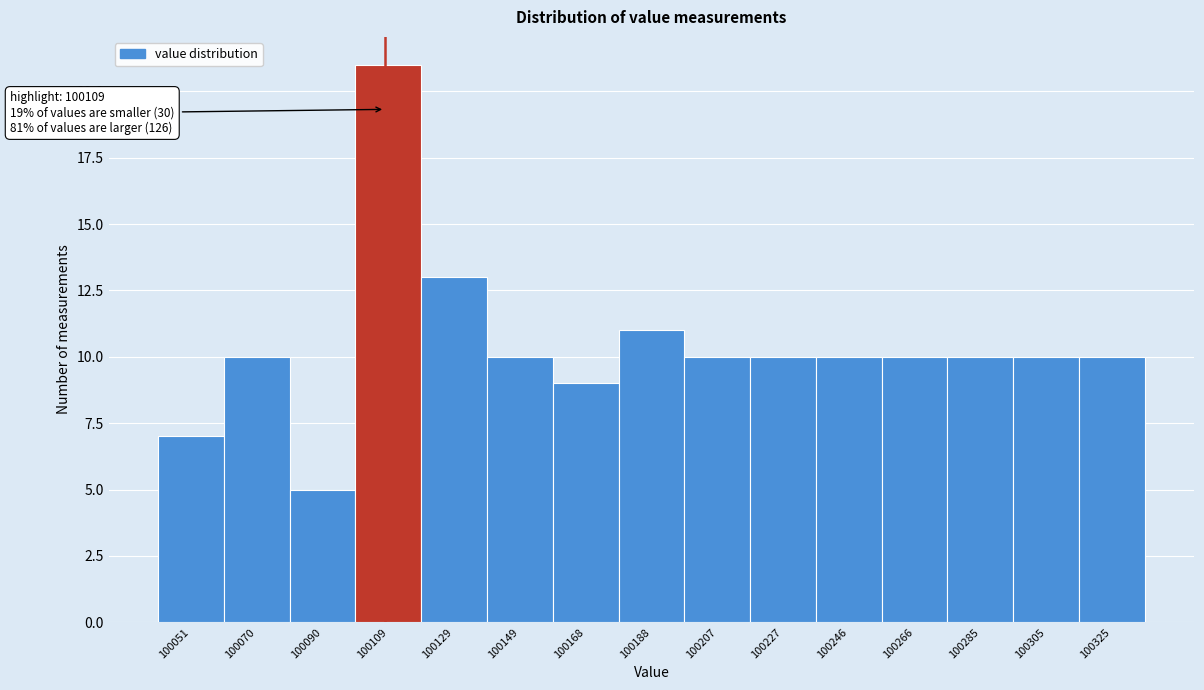

Over which range of the x-axis is the bar tallest?

100100 to 100120